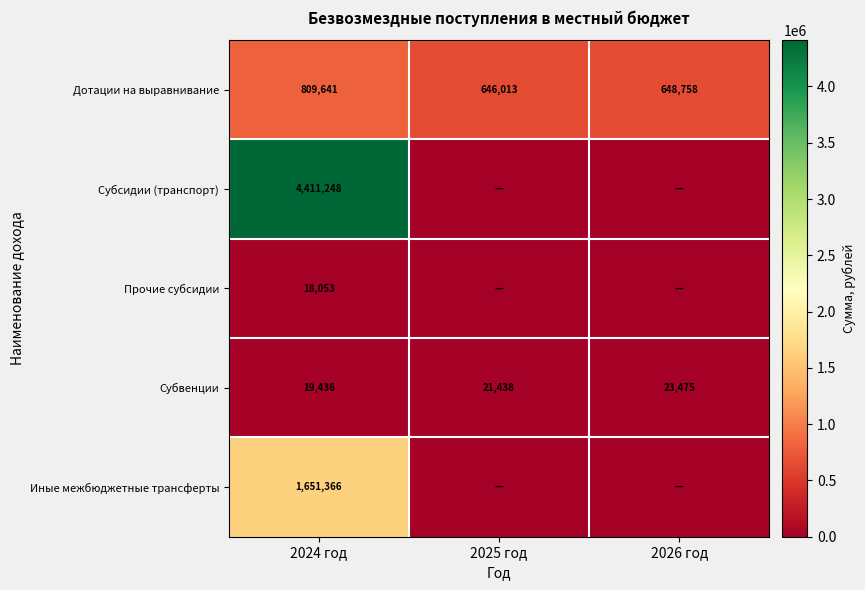

What is the sum of the Субвенции values at 2024 год and 2025 год?

40874